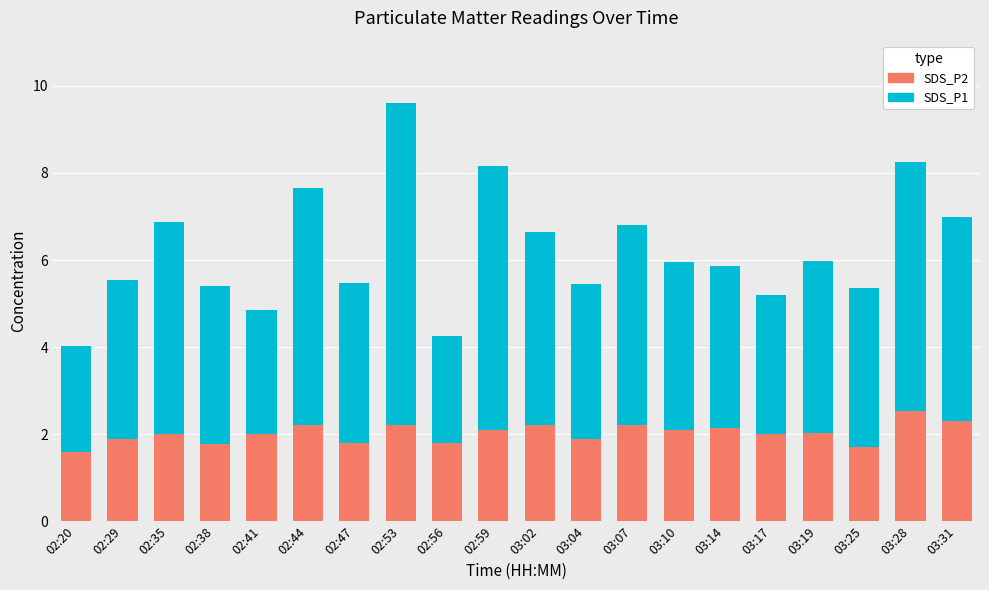

At which label does SDS_P2 reach its peak?

03:28